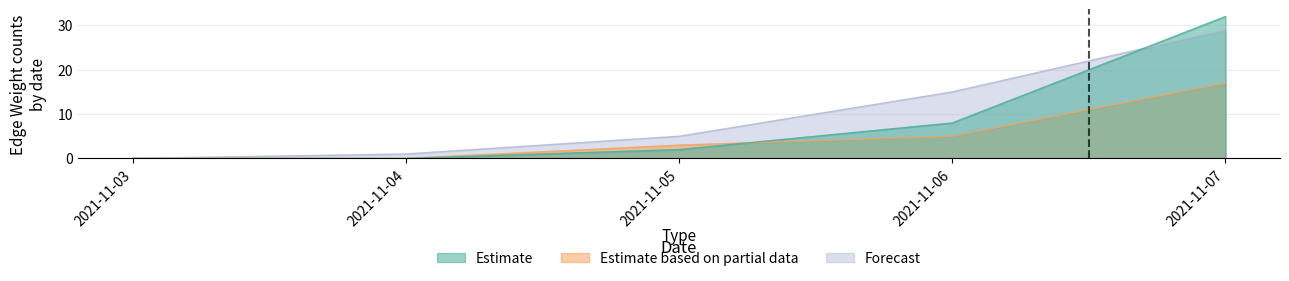

Is the value of Forecast at 2021-11-06 greater than the value of Estimate based on partial data at 2021-11-04?

Yes